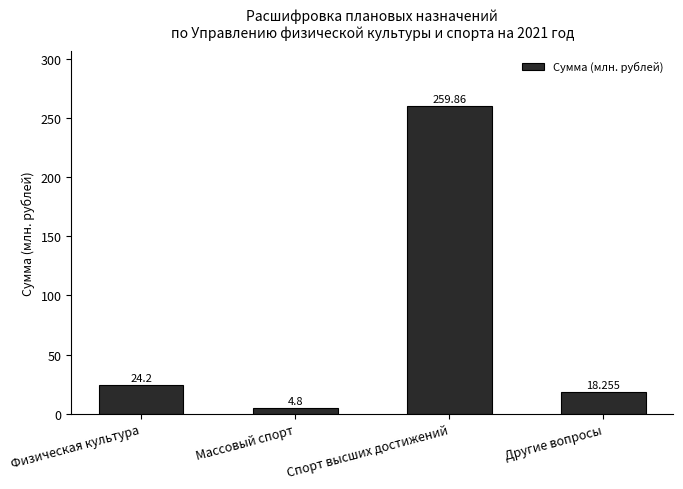

Approximately how many times larger is the value at Массовый спорт compared to Физическая культура?

0.2